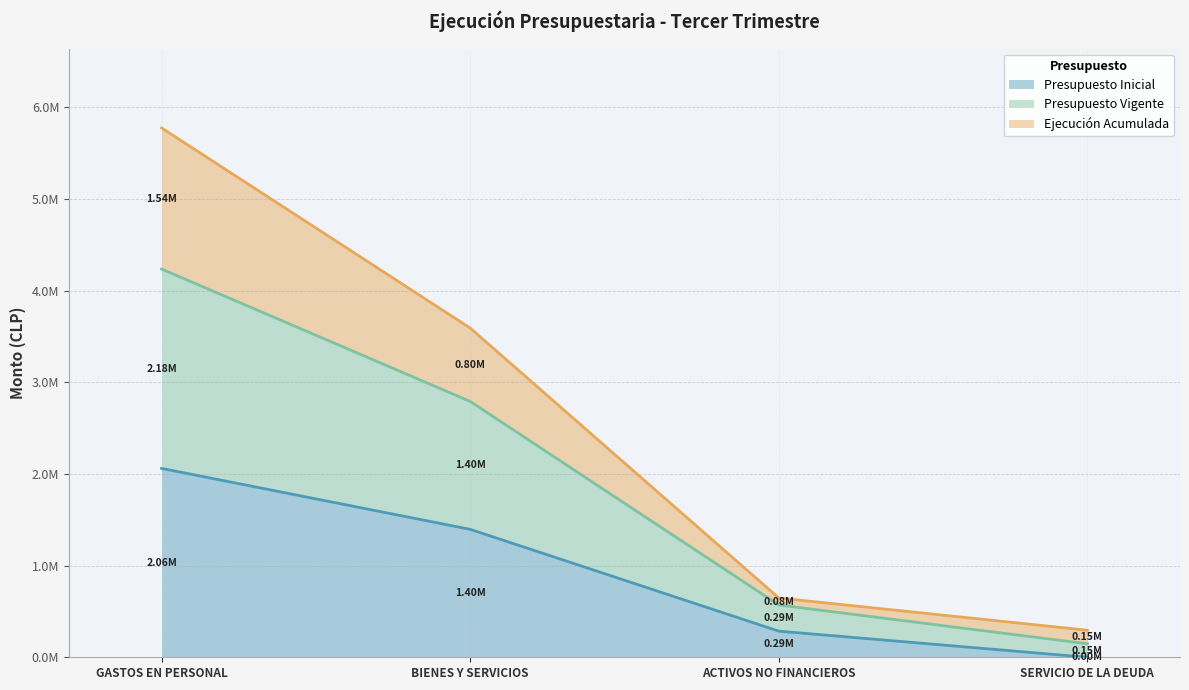

The Presupuesto Vigente series shows 2337970 at BIENES Y SERVICIOS. True or false?

False